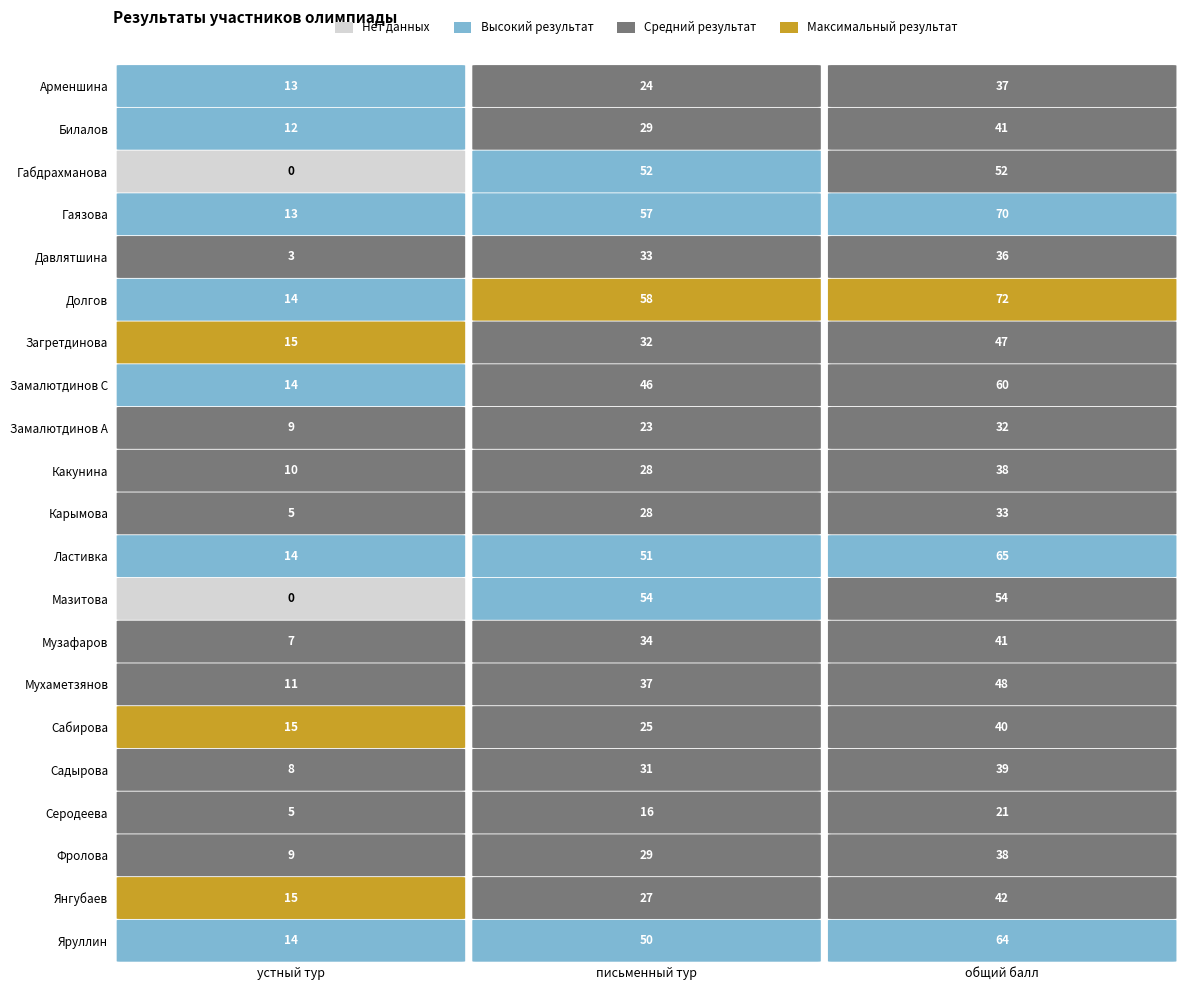

Which category has the highest value across all series?

общий балл